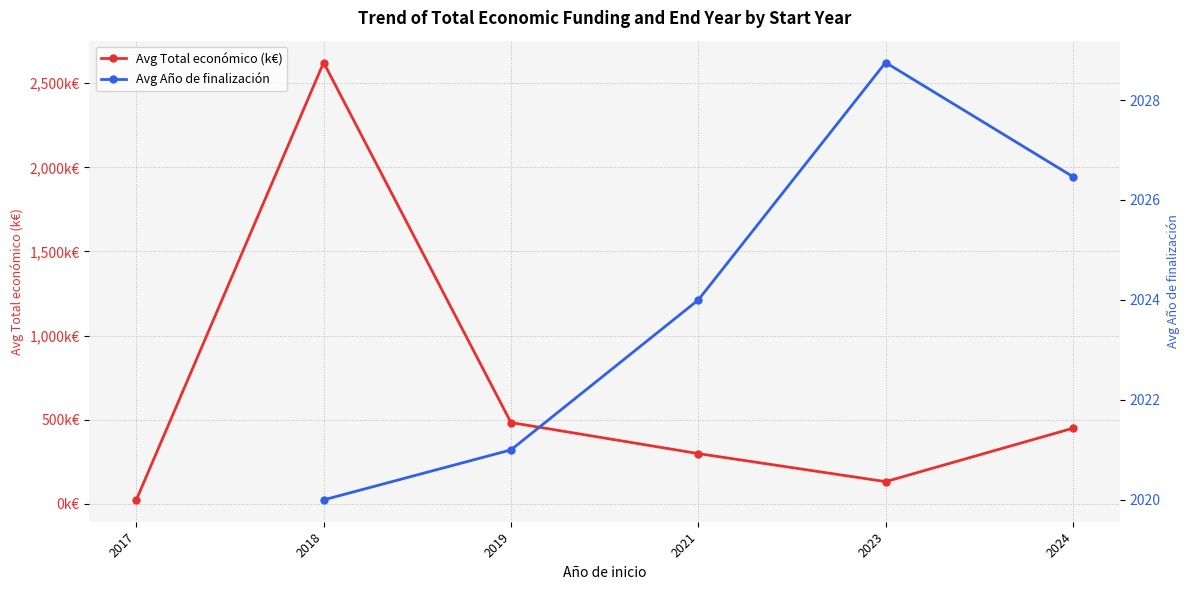

Is the value of Avg Año de finalización at 2019 greater than the value of Avg Total económico (k€) at 2017?

Yes